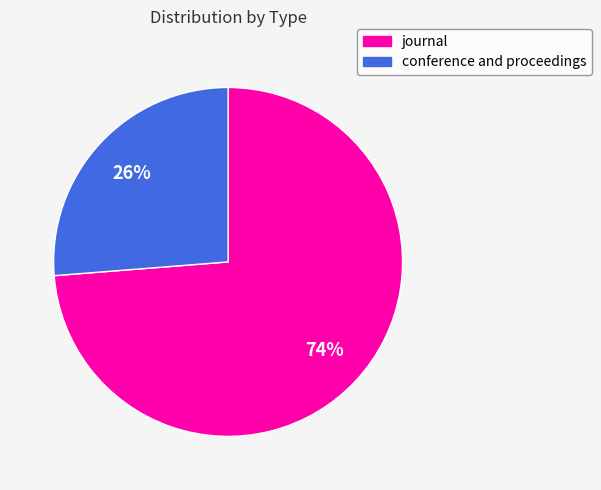

Does journal account for over 50% of the chart?

Yes